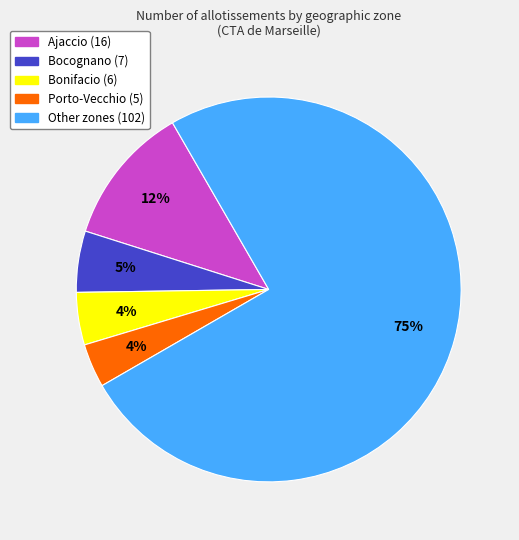

To the nearest percent, what is the combined percentage of Bocognano and Ajaccio?

17%